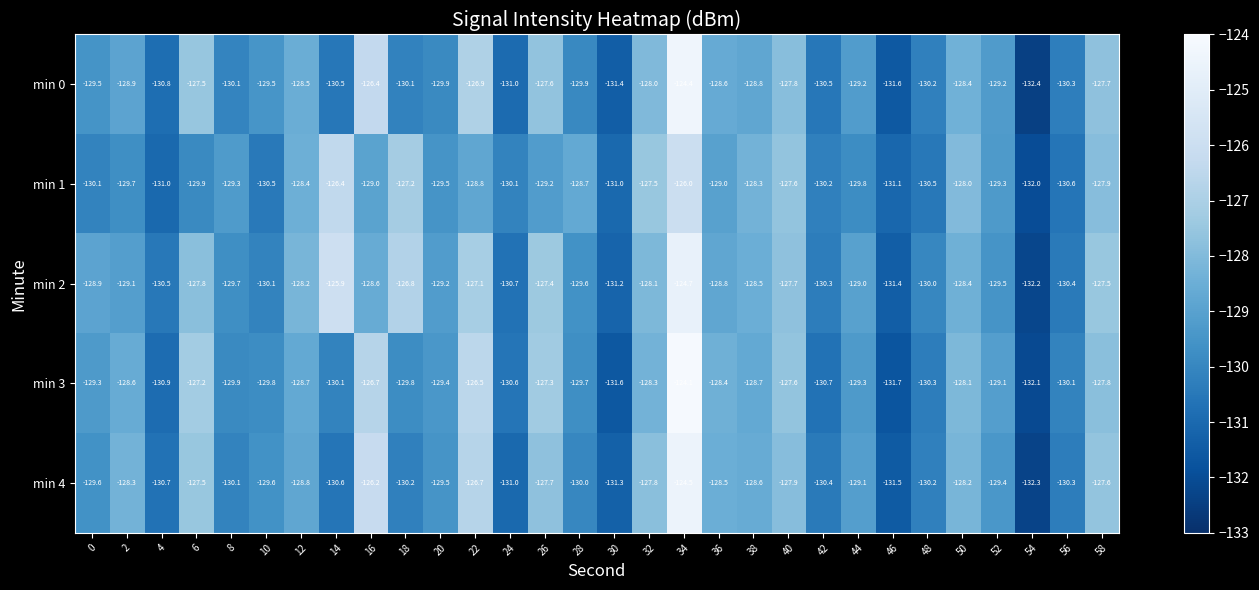

At 52, list the series in order from largest to smallest.

min 3, min 0, min 1, min 4, min 2